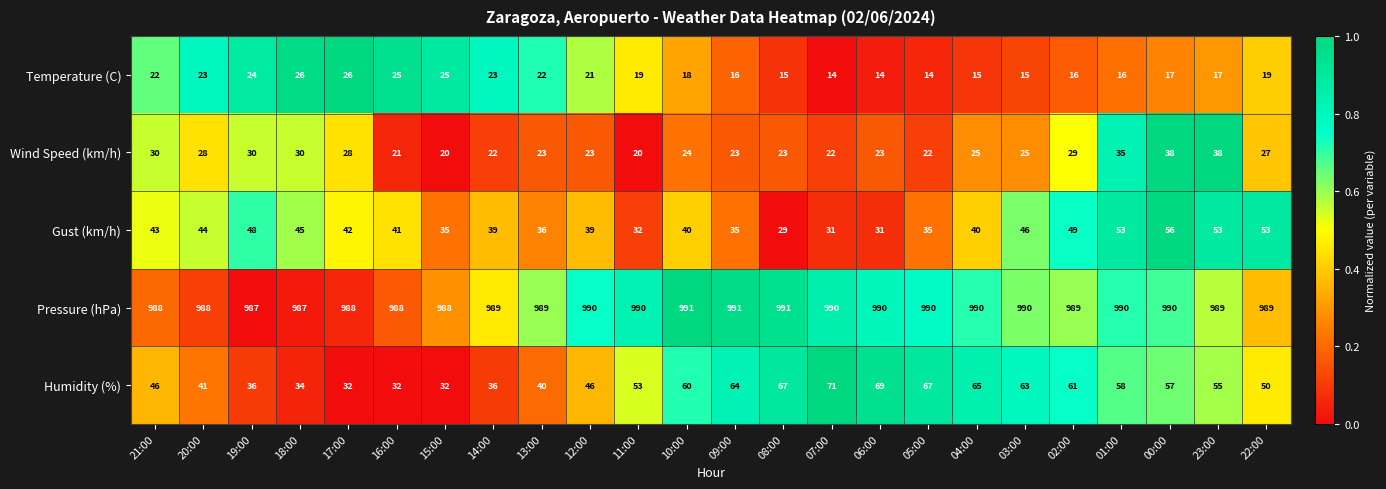

Count the number of categories in the chart.

24